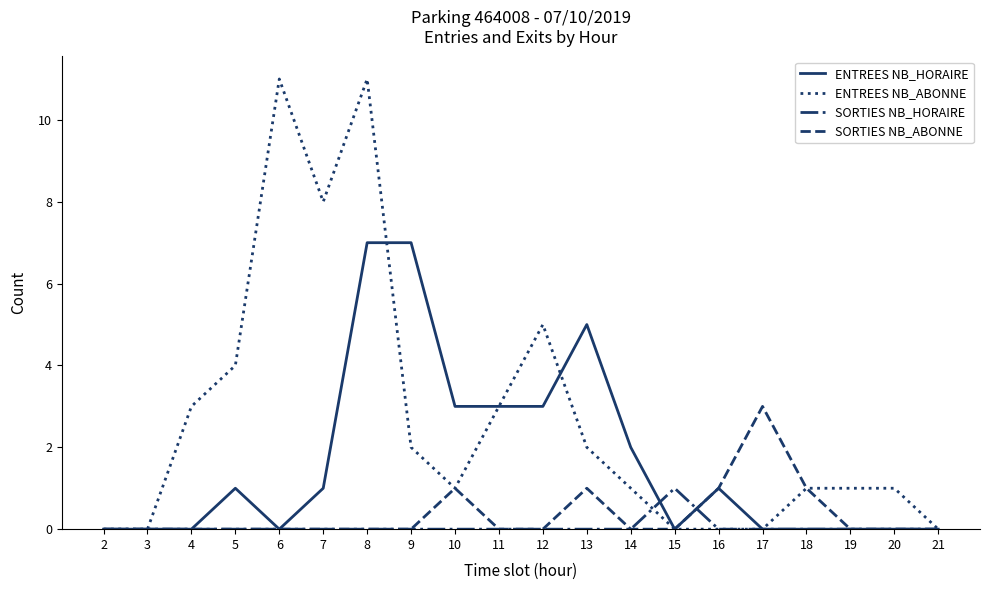

What is the difference between the highest and lowest values at 8?

11